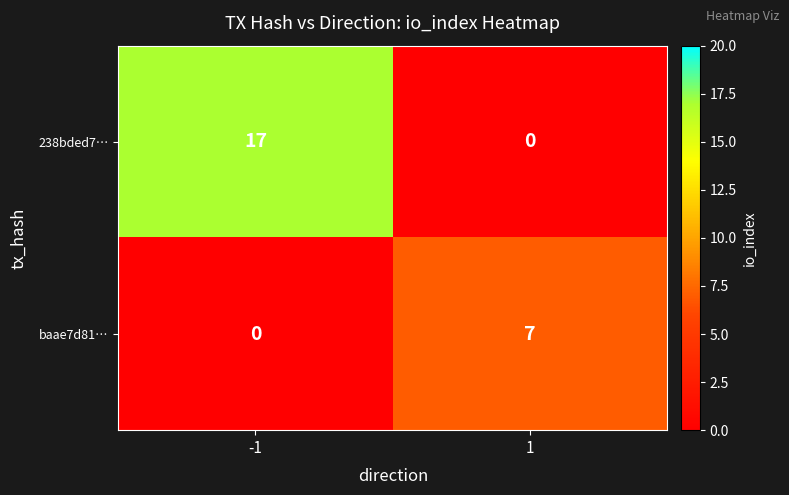

List the series in order of their overall mean, lowest first.

baae7d81…, 238bded7…